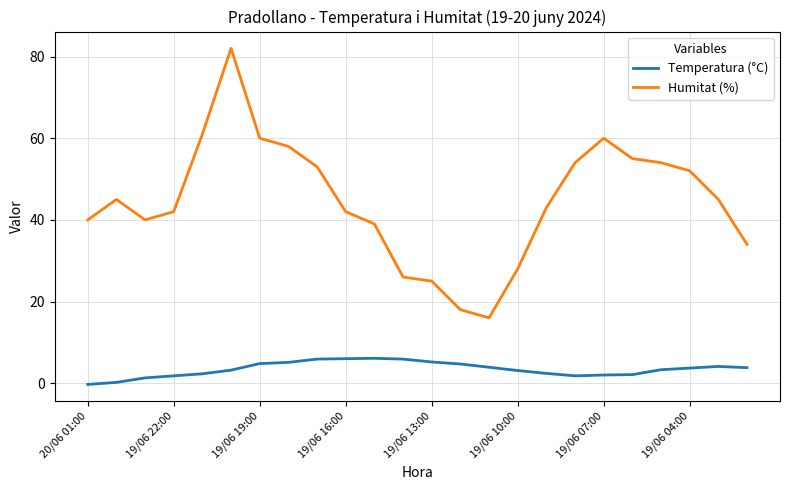

Rank the series by their average value, from highest to lowest.

Humitat (%), Temperatura (°C)